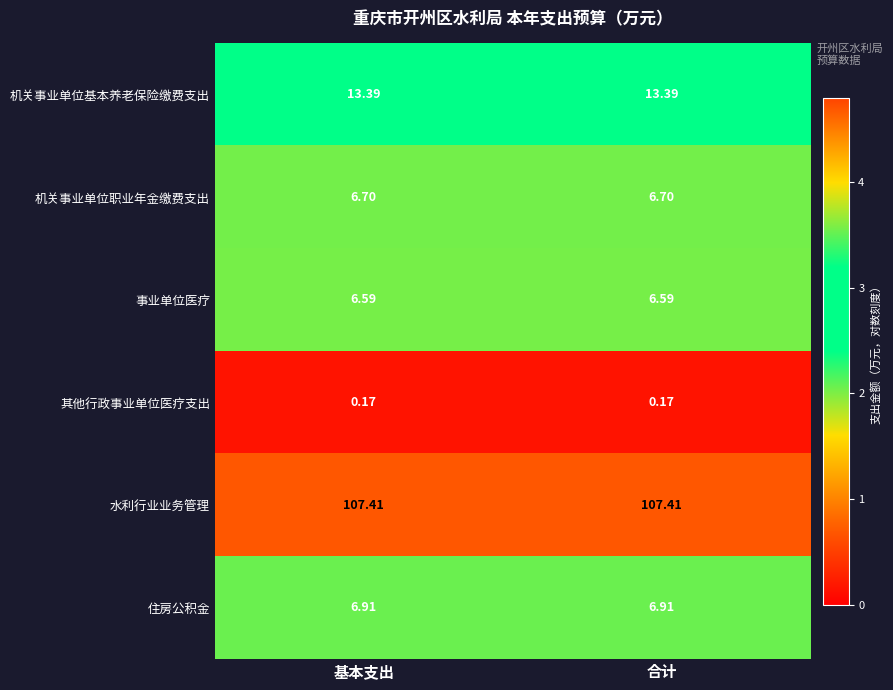

At 基本支出, list the series in order from smallest to largest.

其他行政事业单位医疗支出, 事业单位医疗, 机关事业单位职业年金缴费支出, 住房公积金, 机关事业单位基本养老保险缴费支出, 水利行业业务管理